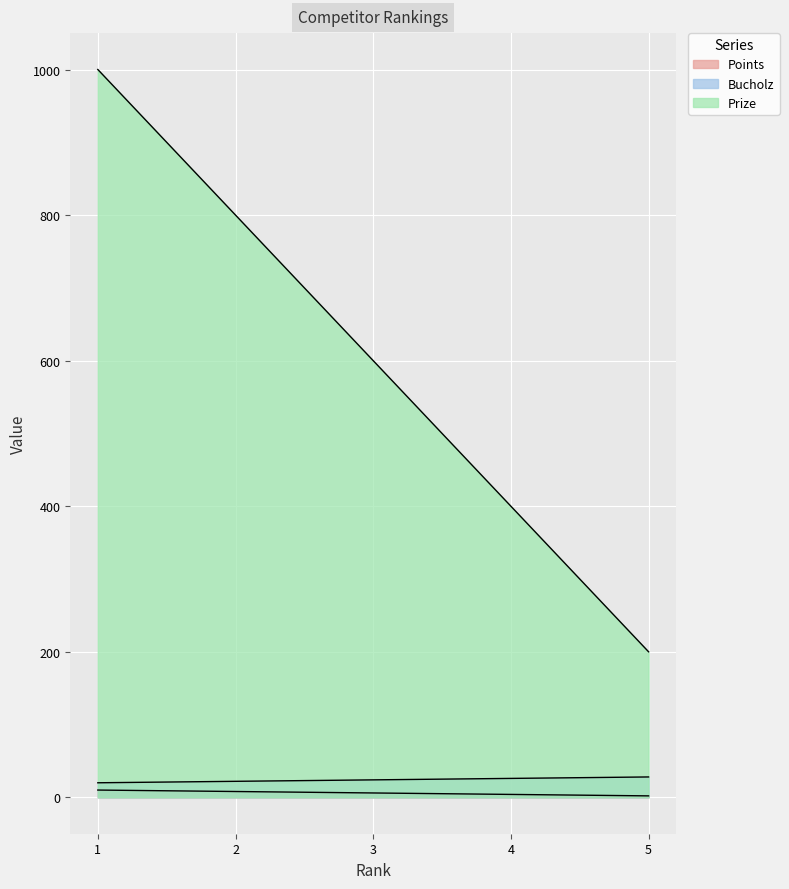

How many data points does each series have?

5